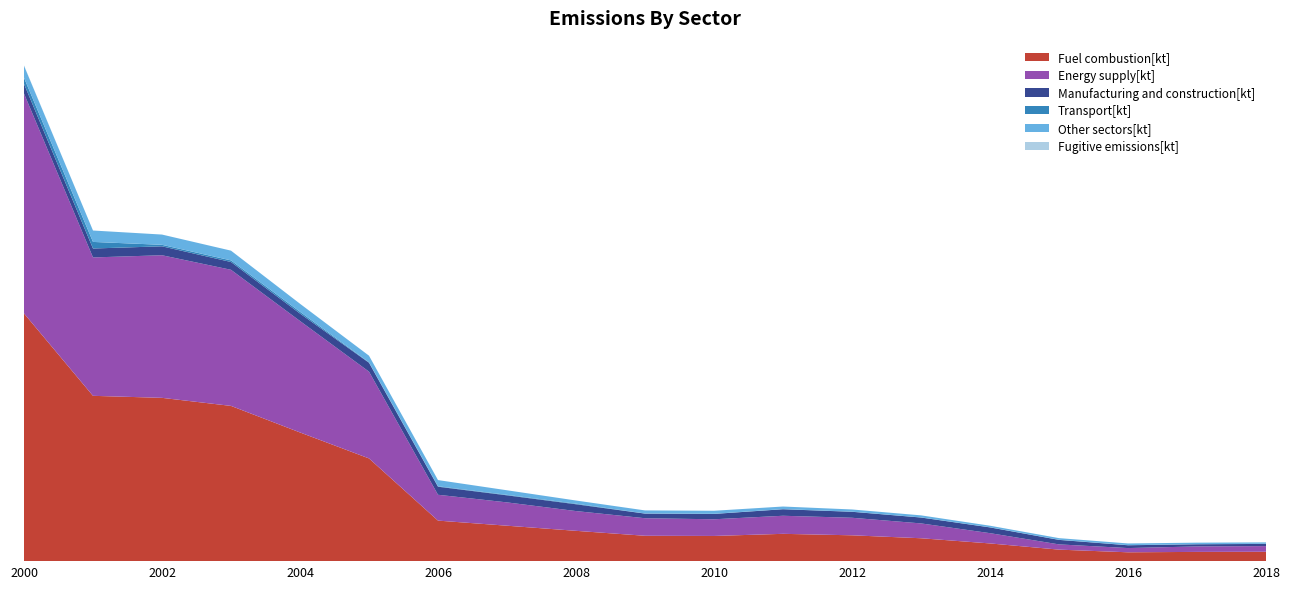

Reading right to left, list all the values displayed in this chart.

Fuel combustion[kt]: 2018=3.5	2017=3.4	2016=3.3	2015=4.2	2014=6.5	2013=8.4	2012=9.5	2011=10.0	2010=9.3	2009=9.3	2008=11.1	2007=13.0	2006=14.9	2005=37.8	2004=47.3	2003=57.1	2002=60.0	2001=60.8	2000=91.1
Energy supply[kt]: 2018=2.1	2017=2.0	2016=1.6	2015=1.9	2014=3.8	2013=5.5	2012=6.4	2011=6.6	2010=6.1	2009=6.5	2008=7.3	2007=8.6	2006=9.5	2005=31.9	2004=41.0	2003=50.0	2002=52.4	2001=50.9	2000=80.9
Manufacturing and construction[kt]: 2018=0.8	2017=0.8	2016=1.0	2015=1.7	2014=2.1	2013=2.2	2012=2.2	2011=2.4	2010=2.0	2009=1.7	2008=2.5	2007=2.6	2006=3.0	2005=3.3	2004=2.7	2003=2.9	2002=3.3	2001=3.3	2000=3.5
Transport[kt]: 2018=0.0	2017=0.0	2016=0.0	2015=0.0	2014=0.0	2013=0.0	2012=0.0	2011=0.0	2010=0.0	2009=0.0	2008=0.2	2007=0.2	2006=0.2	2005=0.1	2004=0.6	2003=0.6	2002=0.5	2001=2.4	2000=2.3
Other sectors[kt]: 2018=0.5	2017=0.6	2016=0.6	2015=0.6	2014=0.6	2013=0.8	2012=0.8	2011=1.0	2010=1.1	2009=1.1	2008=1.2	2007=1.7	2006=2.3	2005=2.5	2004=3.0	2003=3.6	2002=3.8	2001=4.2	2000=4.4
Fugitive emissions[kt]: 2018=0.0	2017=0.0	2016=0.0	2015=0.0	2014=0.0	2013=0.0	2012=0.0	2011=0.0	2010=0.0	2009=0.0	2008=0.0	2007=0.0	2006=0.0	2005=0.0	2004=0.0	2003=0.0	2002=0.0	2001=0.0	2000=0.1